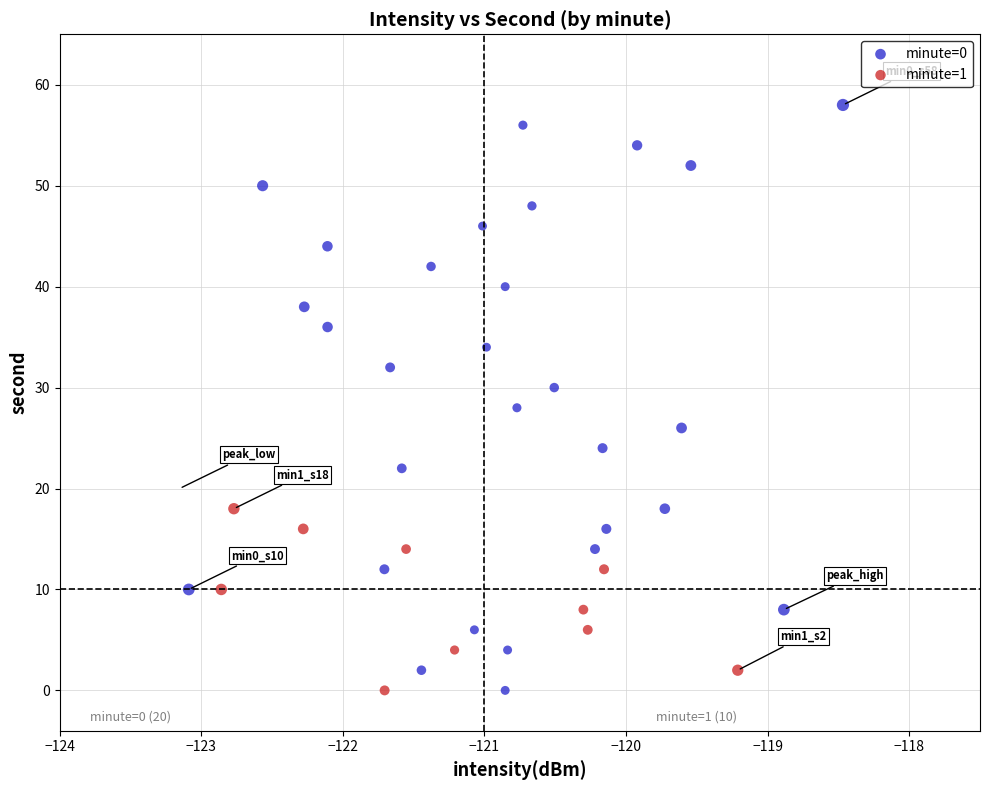

Which series has the largest Y range (max minus min)?

minute=0